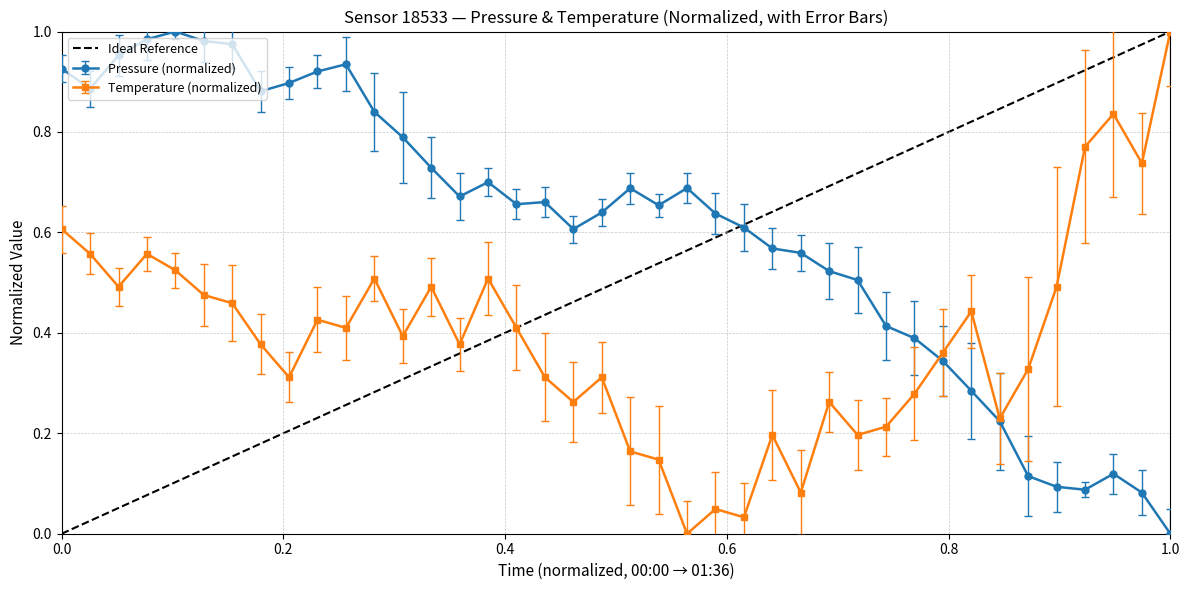

True or false: Pressure (normalized) has more than 1 points higher than both neighbors.

True